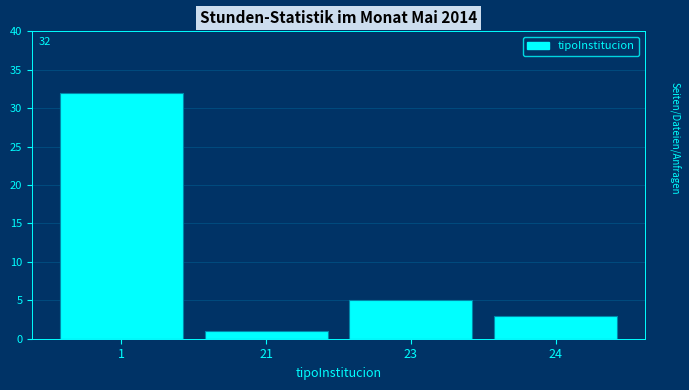

Reading left to right, list all the values displayed in this chart.

32	1	5	3